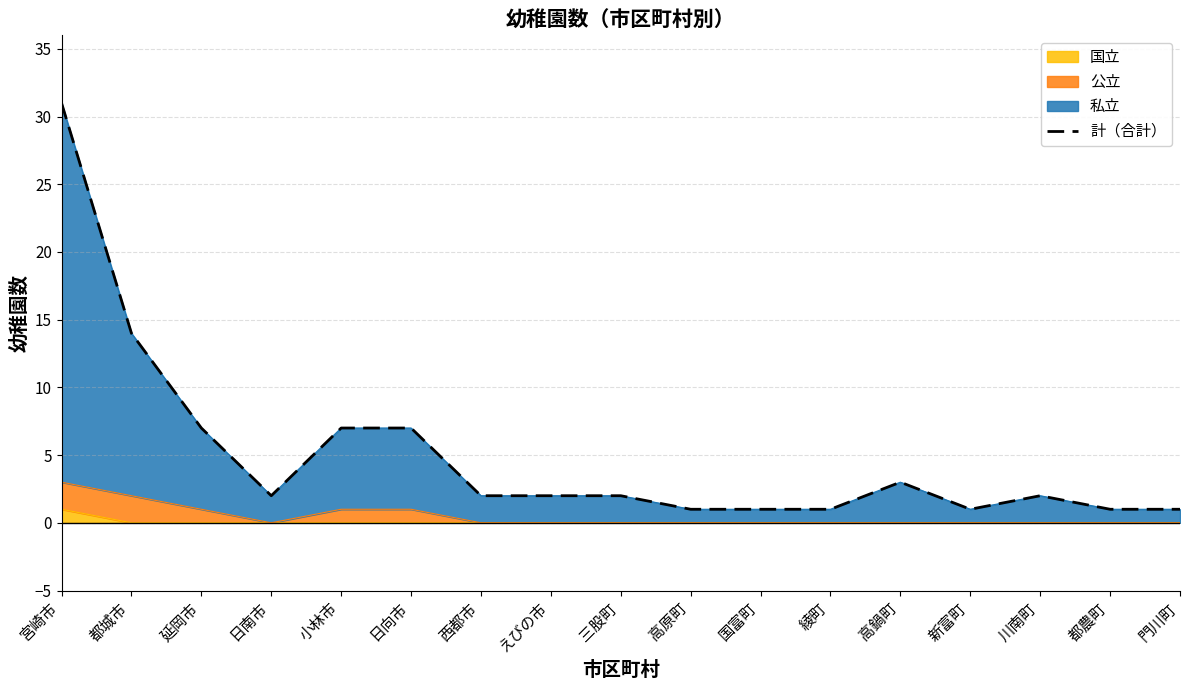

Where is the data nearest to the value 16?

都城市